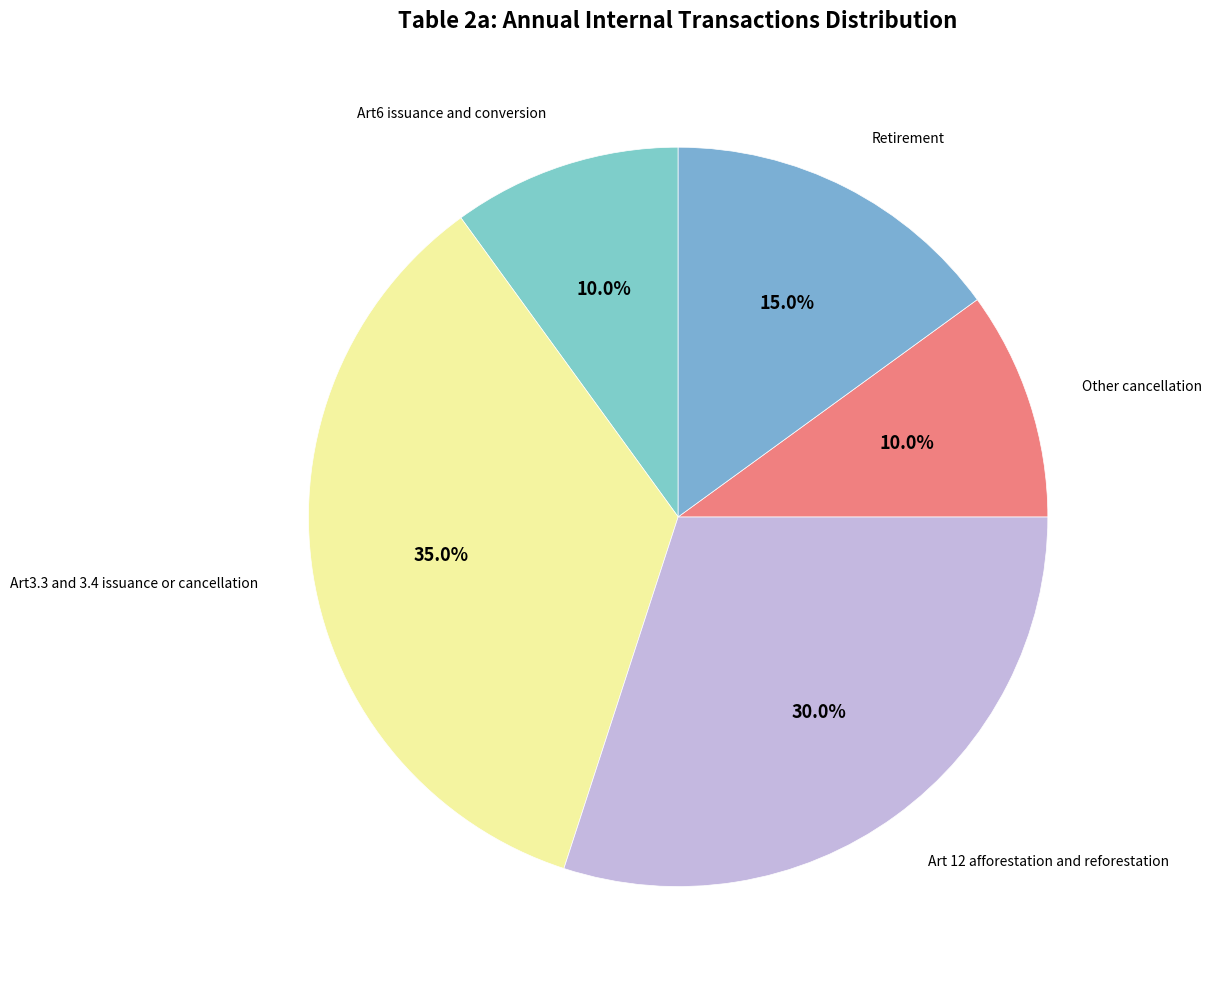

How many slices are in this pie chart?

5